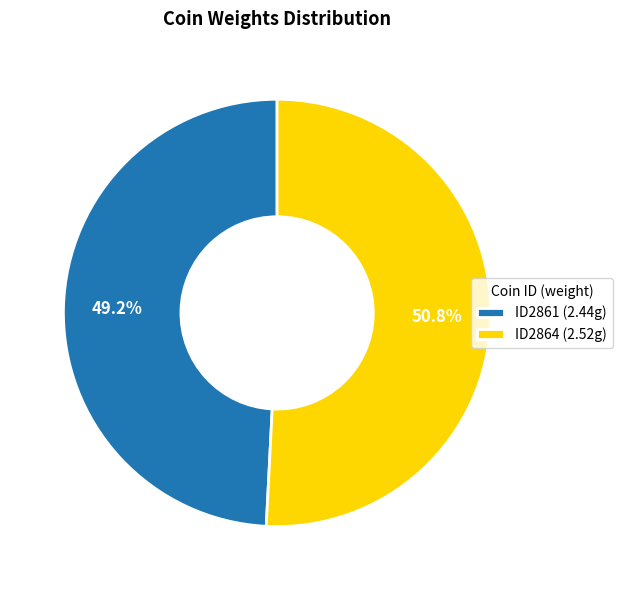

Which category has the biggest portion of the pie?

ID2864